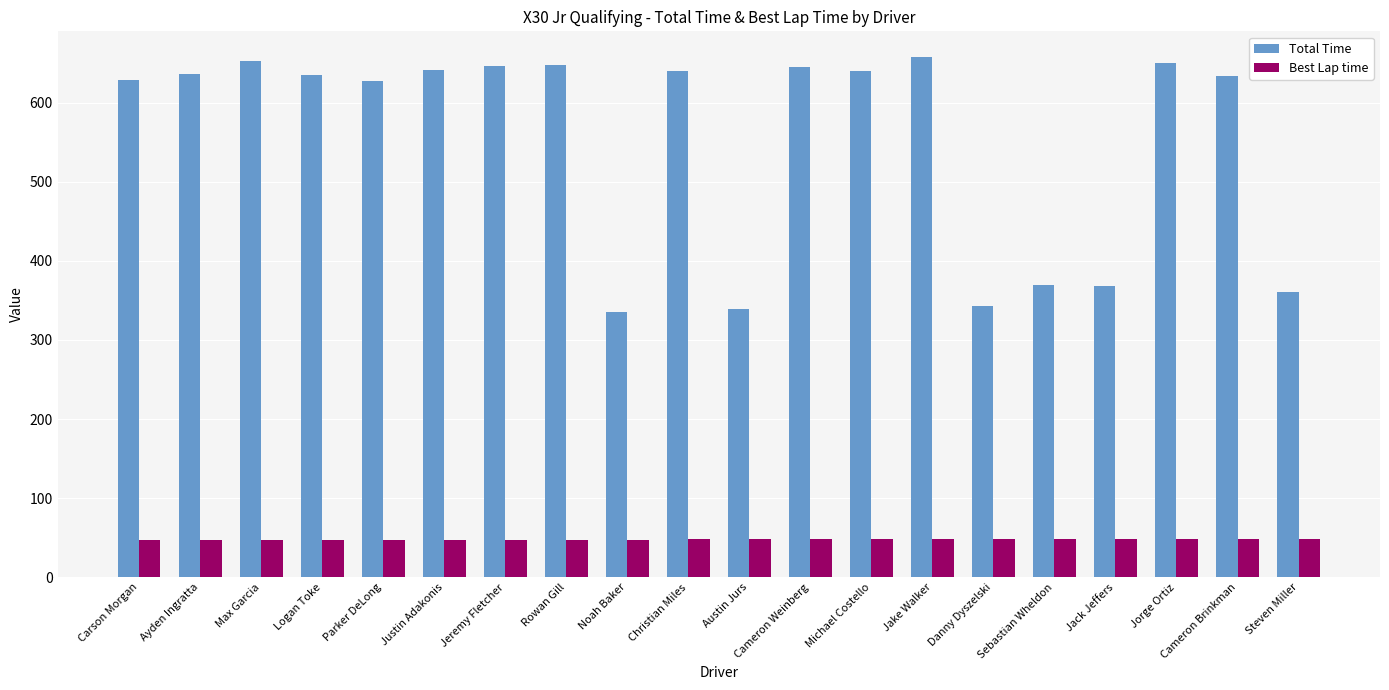

Does the chart contain stacked bars?

No